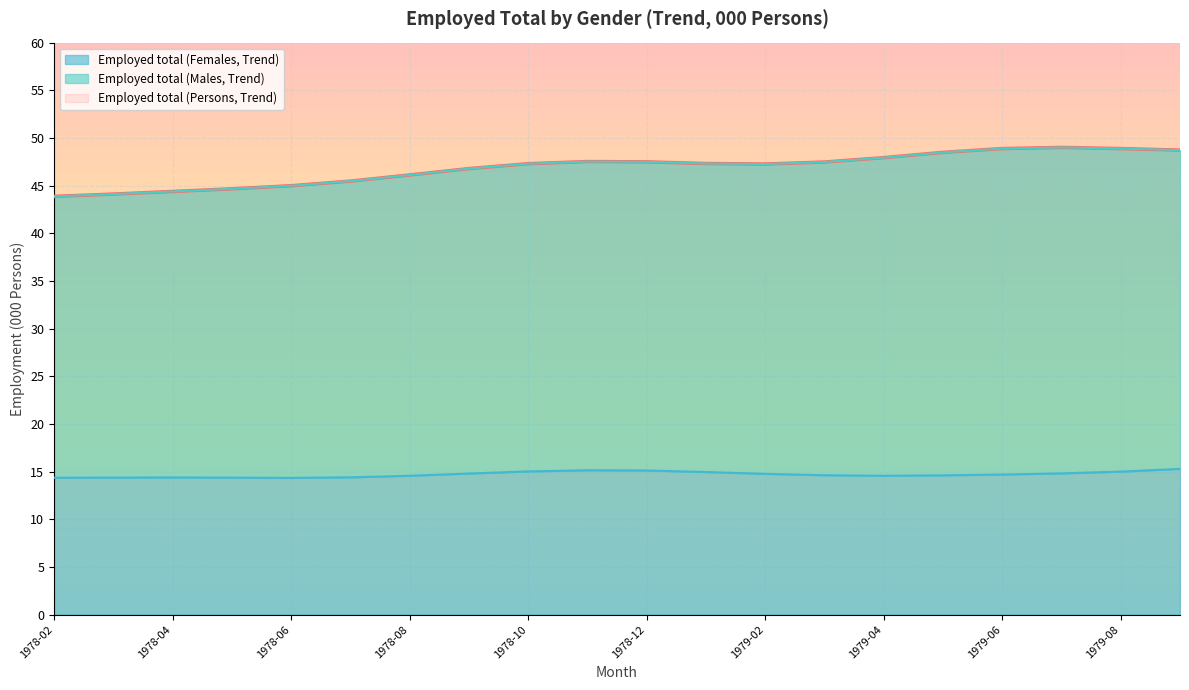

The Employed total (Persons, Trend) series shows 45.0 at 1978-06. True or false?

True